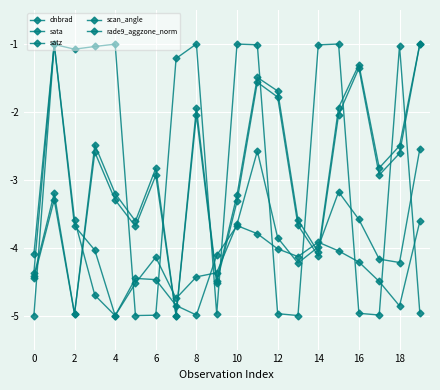

After their last crossing, which series has the higher values: rade9_aggzone_norm or sata?

rade9_aggzone_norm